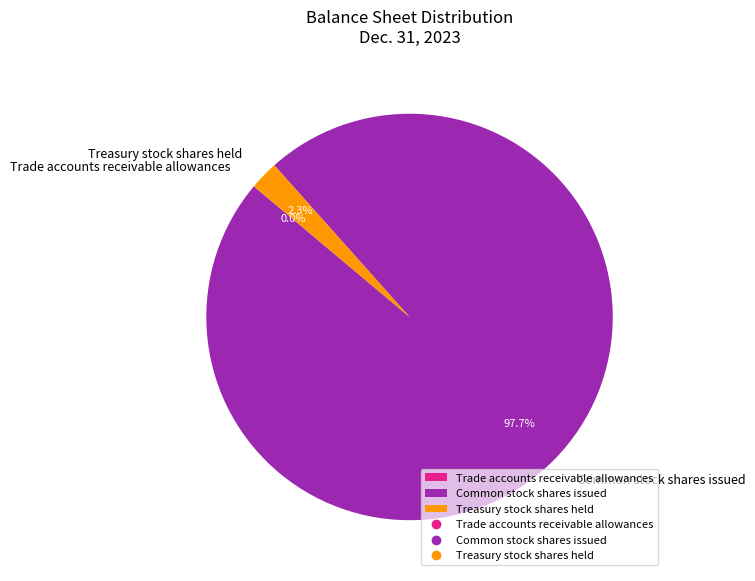

Which category accounts for the majority?

Common stock shares issued